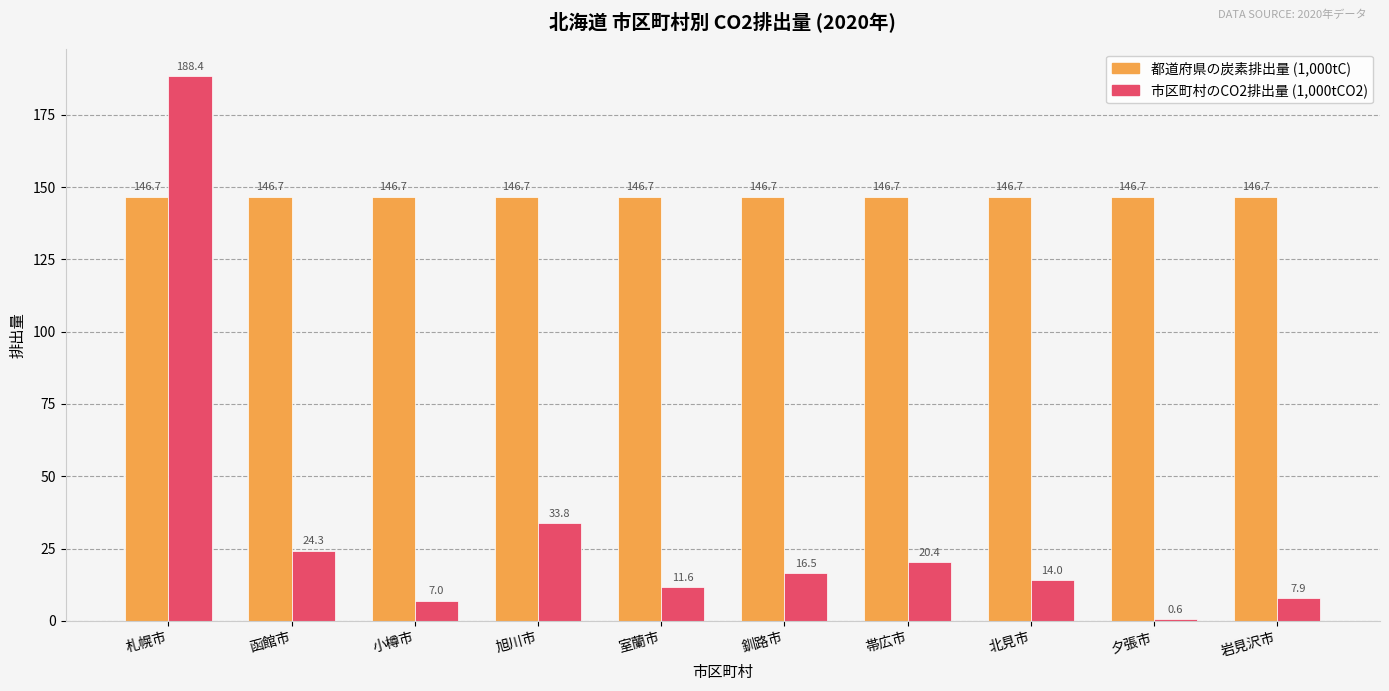

What is the difference between the highest and lowest values at 室蘭市?

135.1